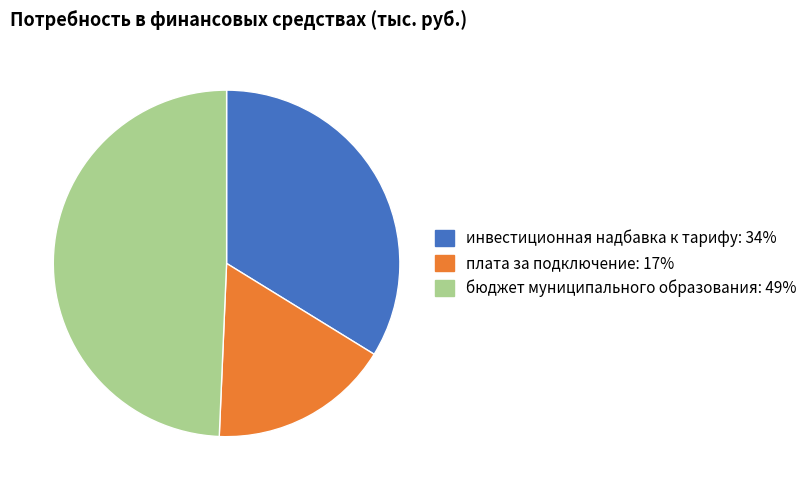

Which category has the biggest portion of the pie?

бюджет муниципального образования